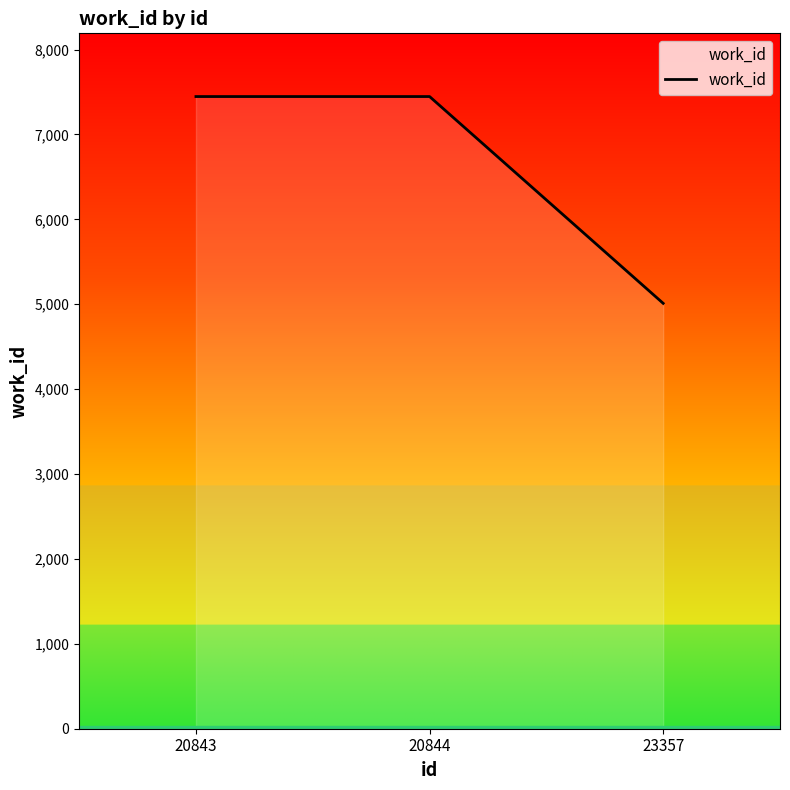

What is the difference between the maximum and minimum values?

2436